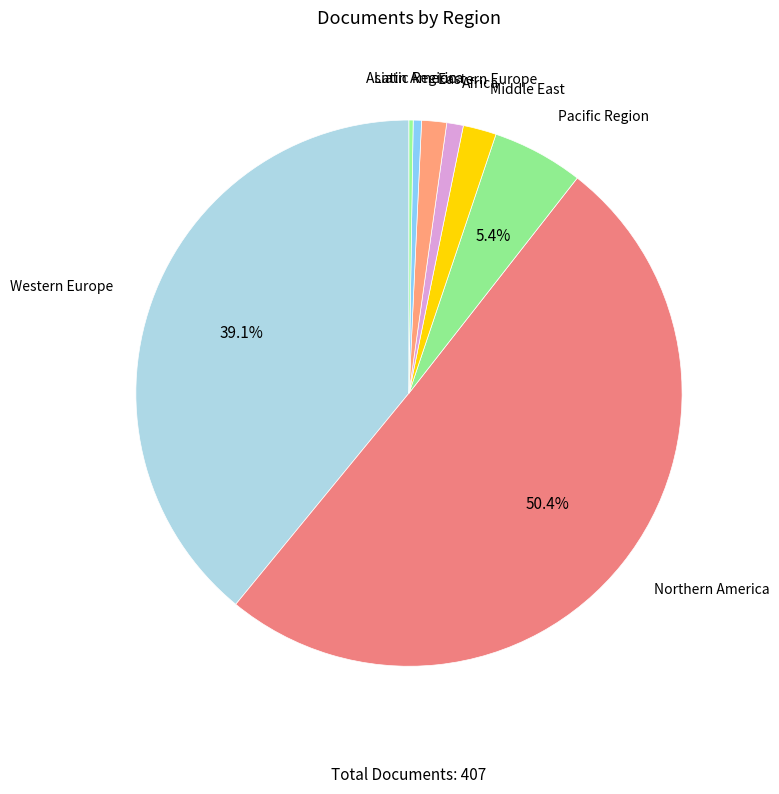

Rank the categories by value from highest to lowest.

Northern America, Western Europe, Pacific Region, Middle East, Eastern Europe, Africa, Latin America, Asiatic Region